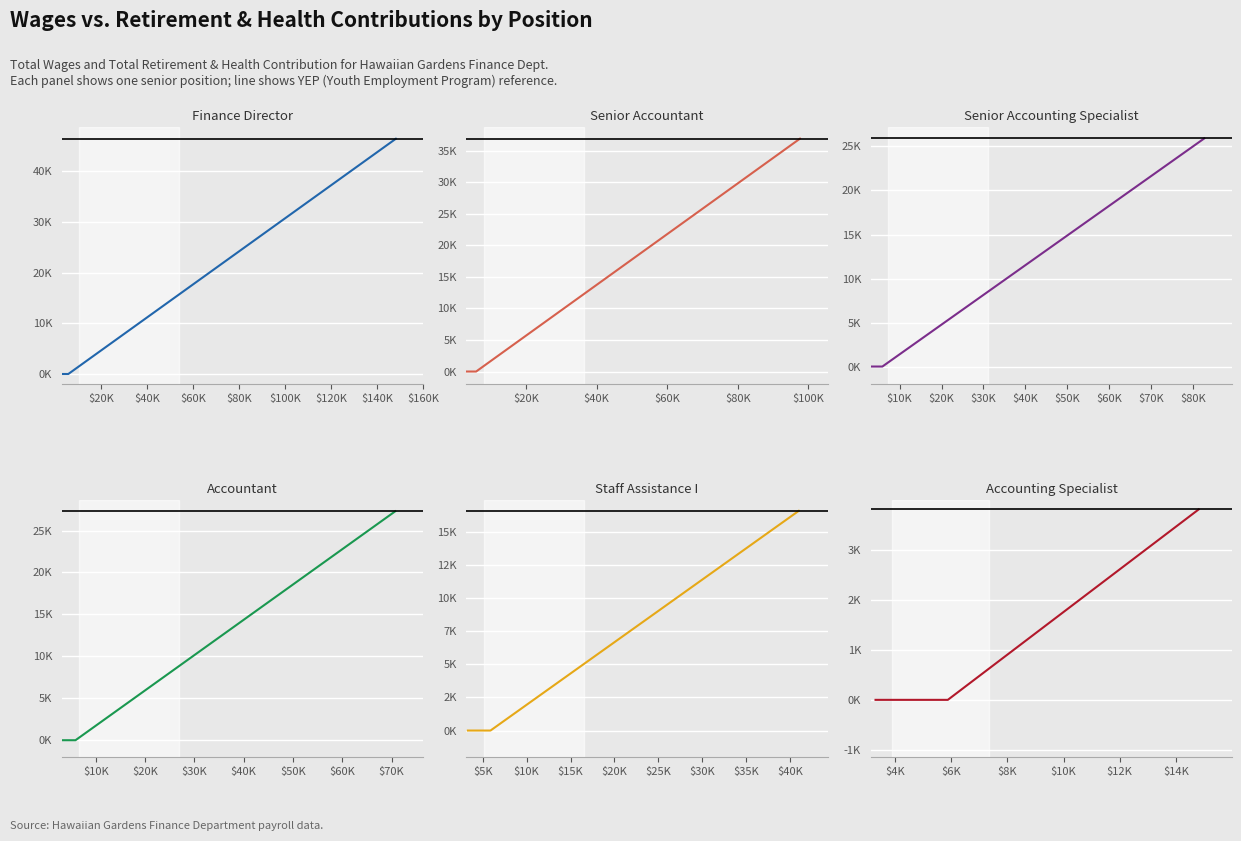

What are all the series names shown in the legend?

Finance Director, Senior Accountant, Senior Accounting Specialist, Accountant, Staff Assistance I, Accounting Specialist